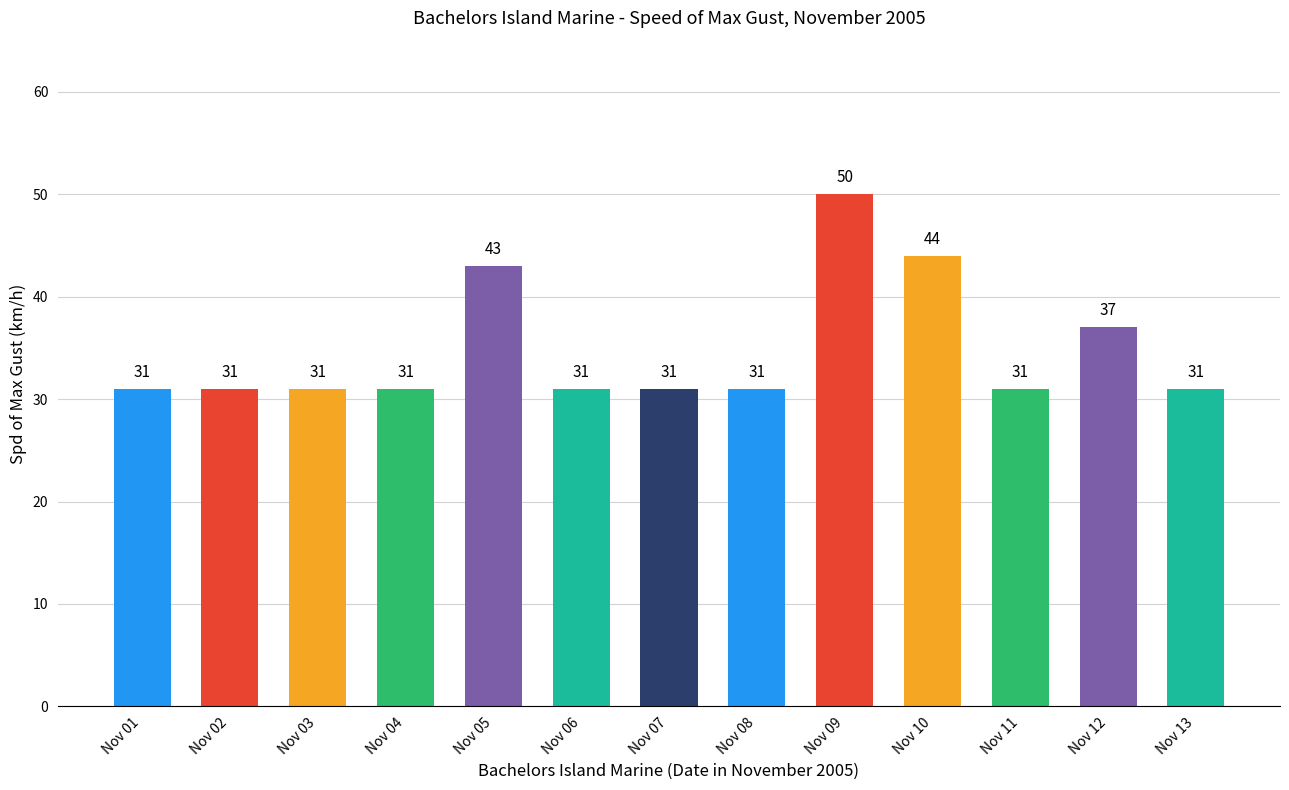

The value at Nov 08 is 31. True or false?

True